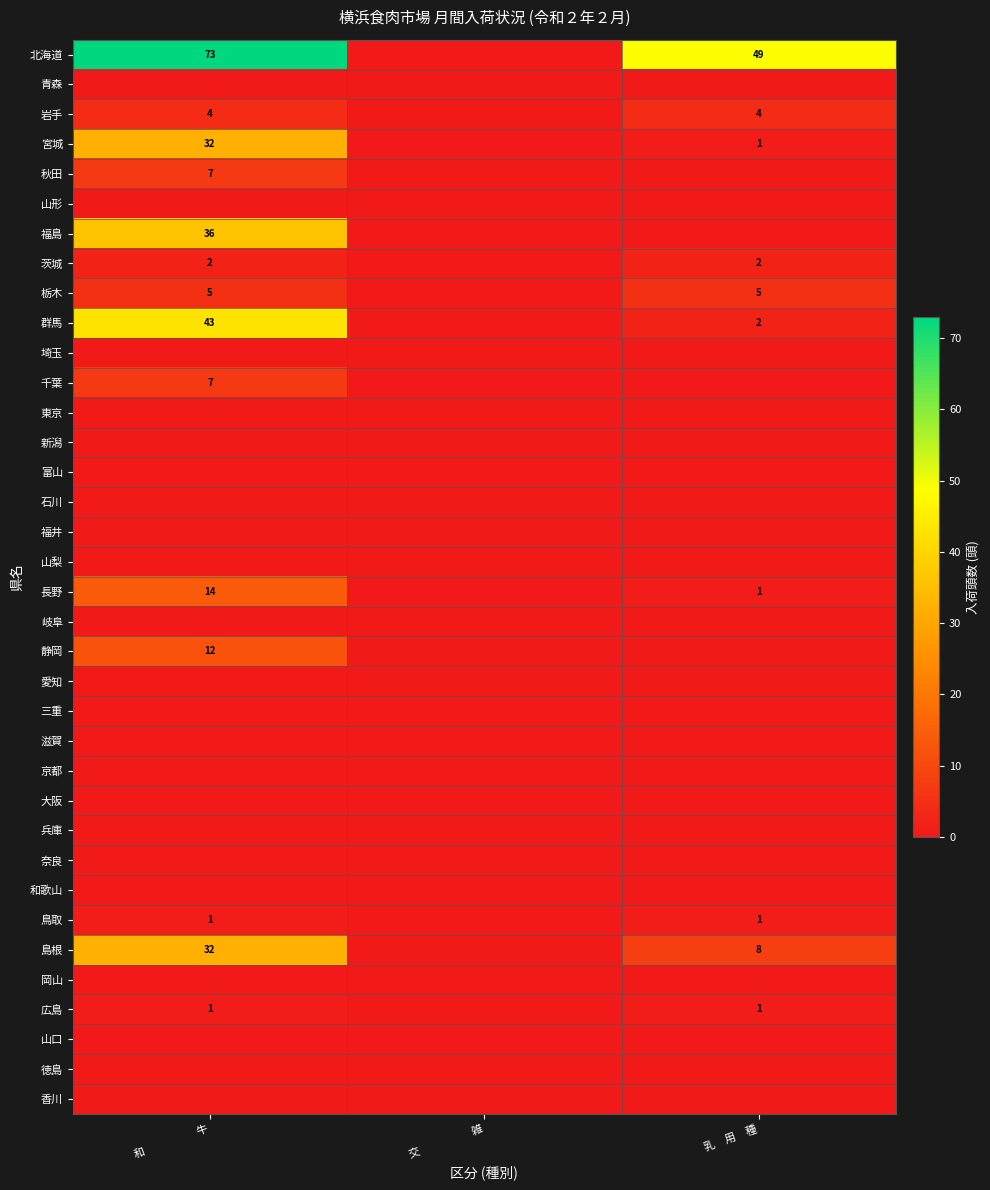

Is it true that 福島 equals 36 at 和　　　　　牛?

True